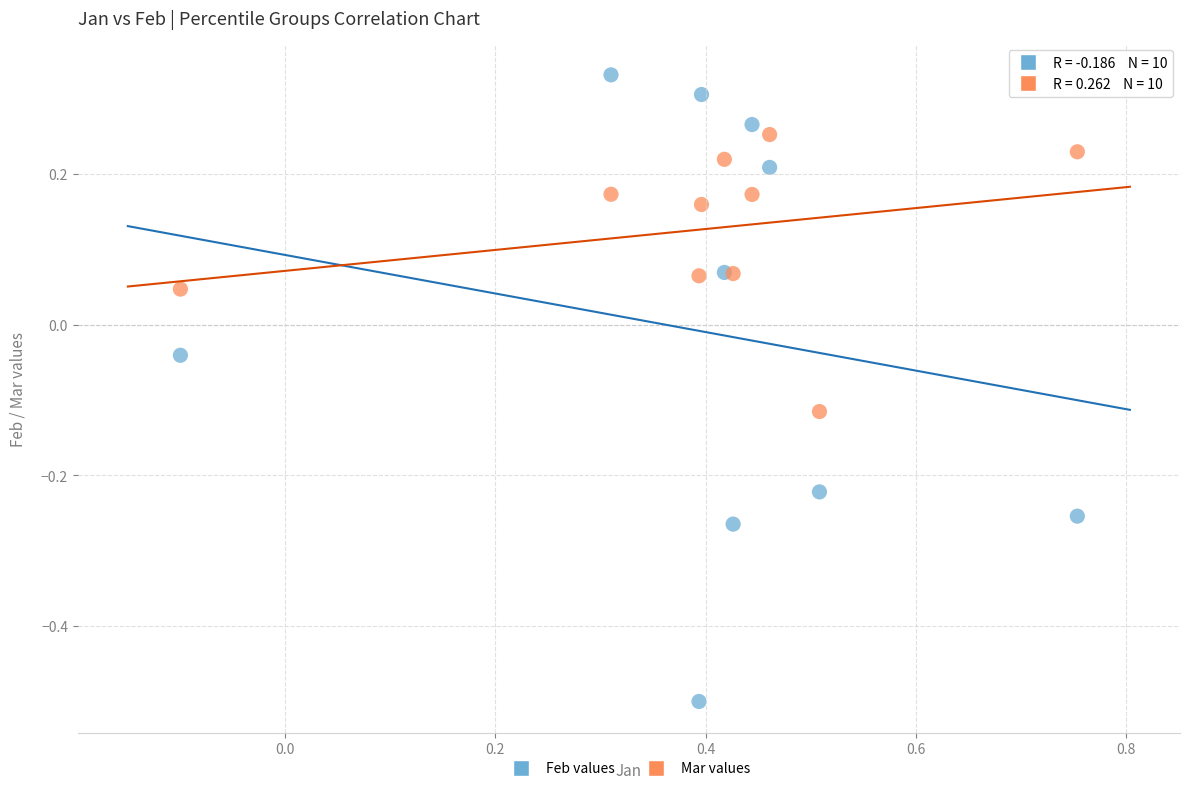

What is the X range (max minus min) for the scatter plot?

0.9